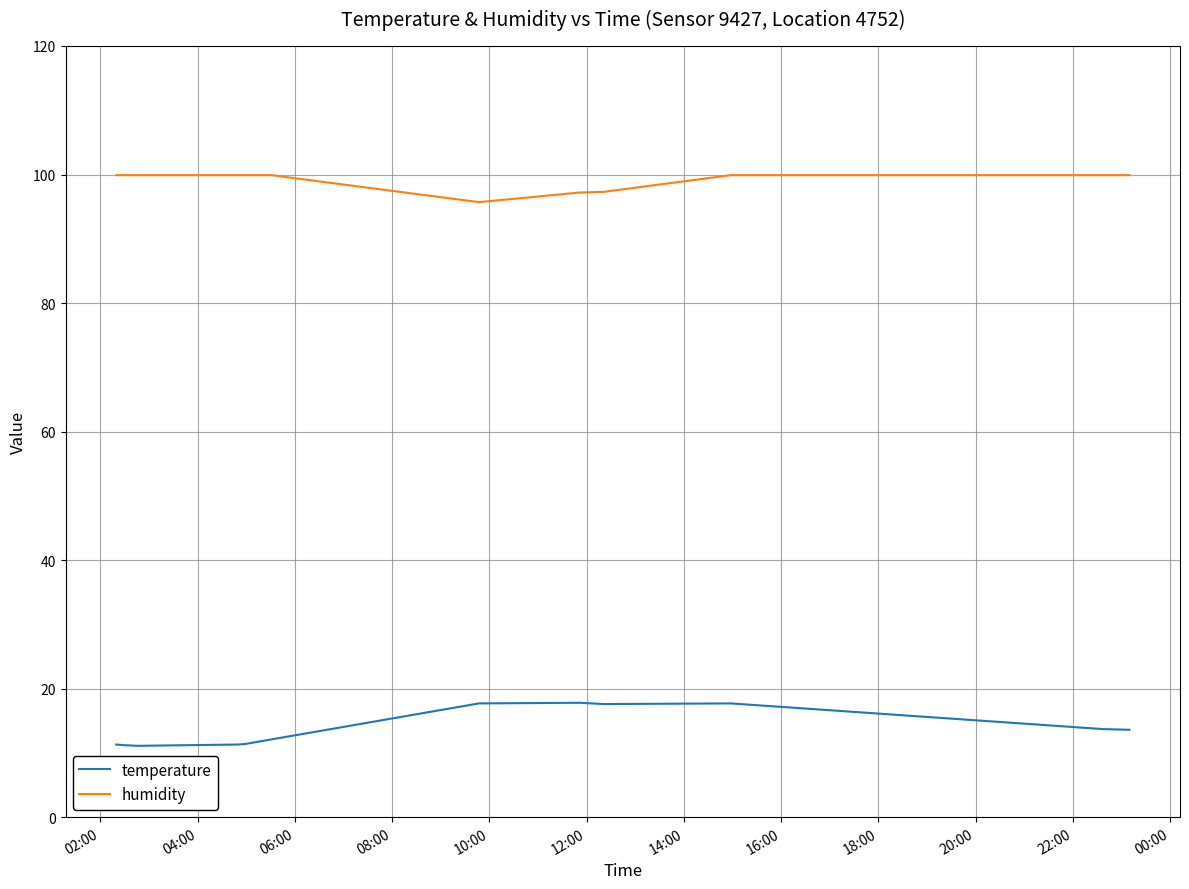

At how many categories does at least one series exceed 77?

12